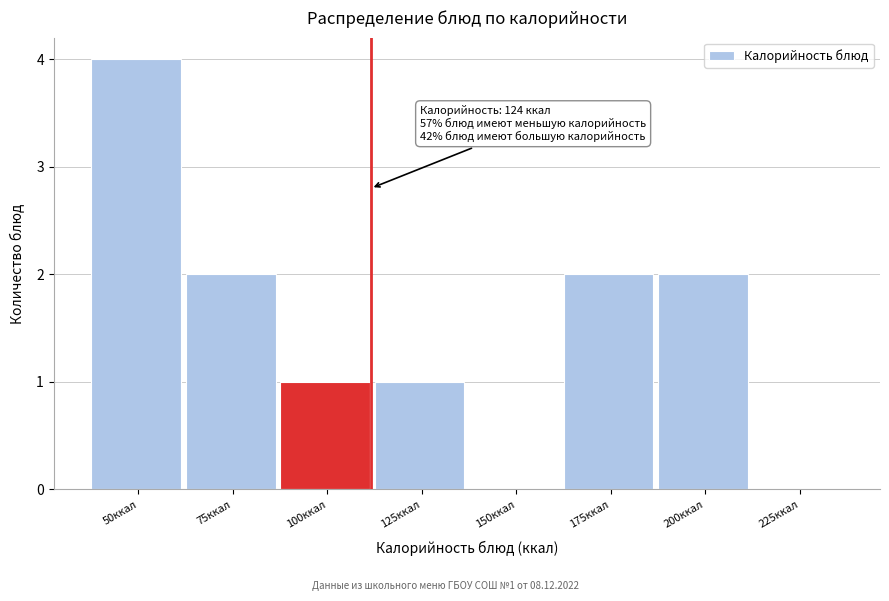

Reading left to right, transcribe all the data shown in this chart.

50ккал=4	75ккал=2	100ккал=1	125ккал=1	150ккал=0	175ккал=2	200ккал=2	225ккал=0